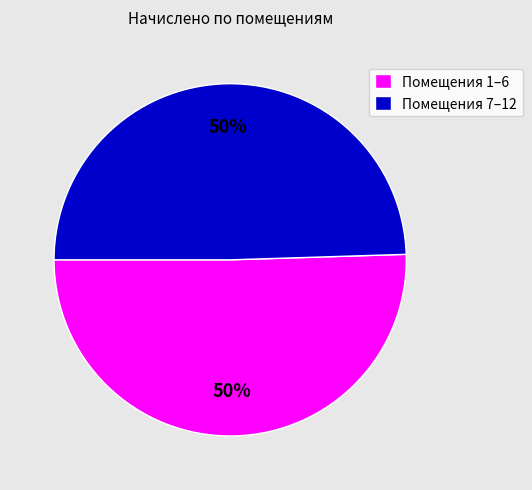

To the nearest percent, what is the combined percentage of Помещения 1–6 and Помещения 7–12?

100%